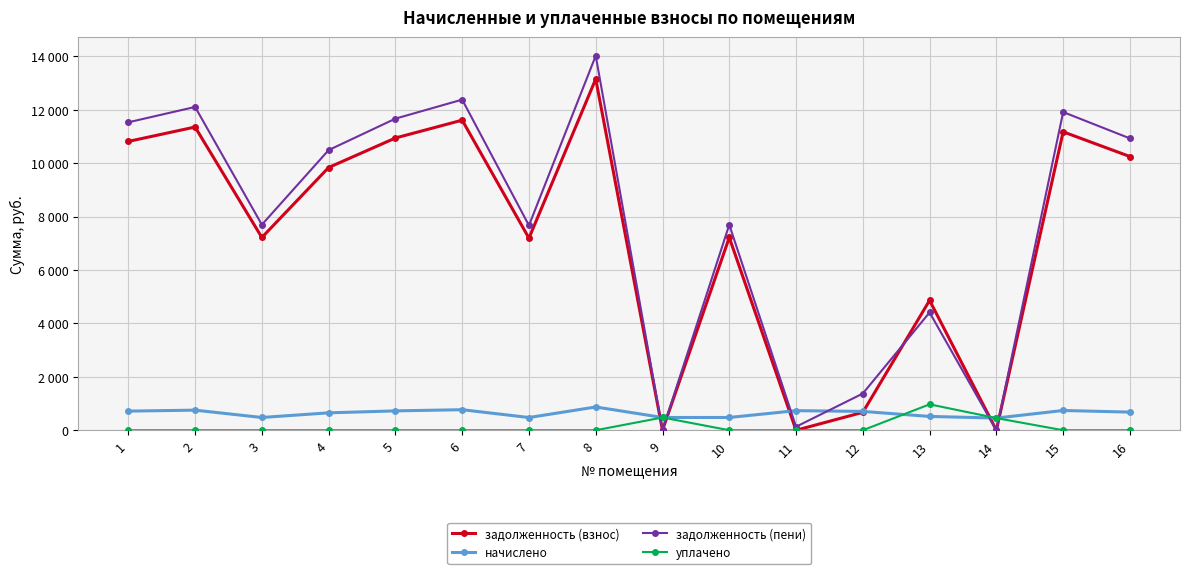

What are all the series names shown in the legend?

задолженность (взнос), начислено, задолженность (пени), уплачено